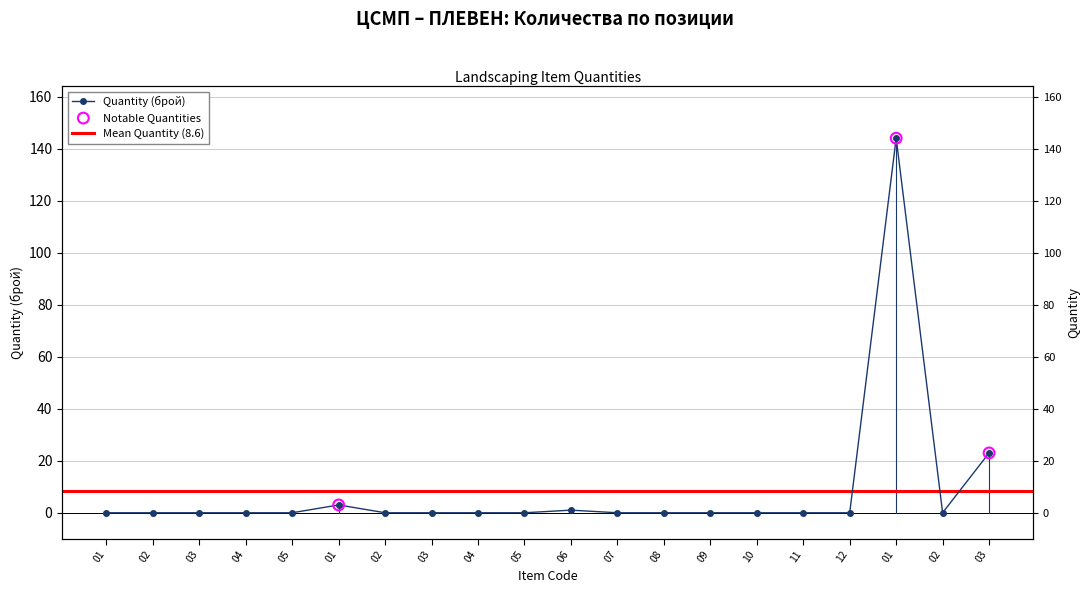

Which has a higher value, 02 or 03?

02